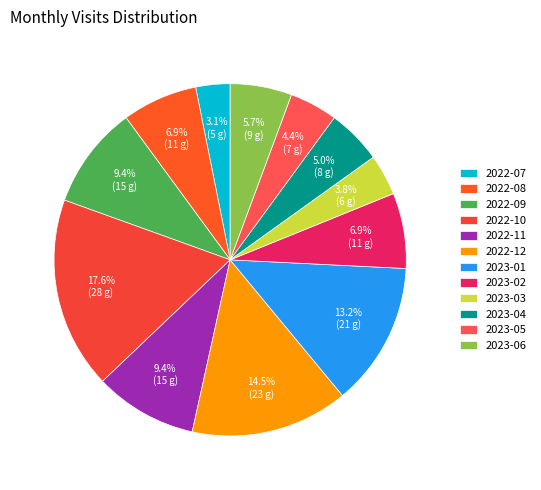

How many segments does this pie chart have?

12